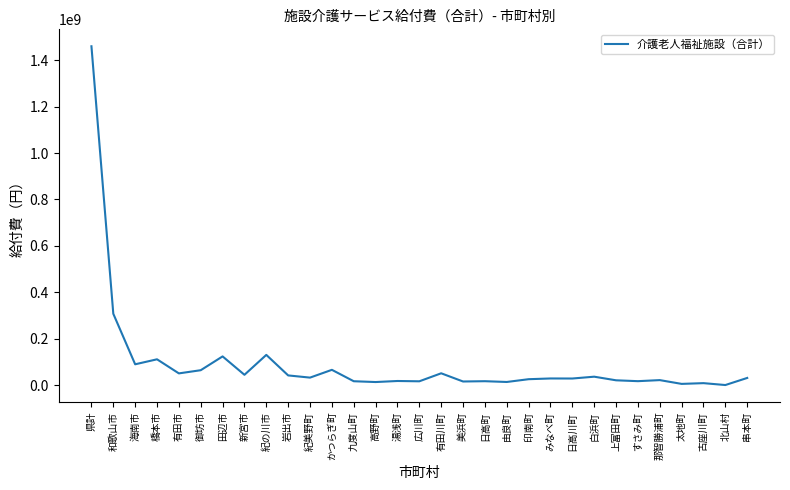

Which has a higher value, 紀の川市 or 岩出市?

紀の川市